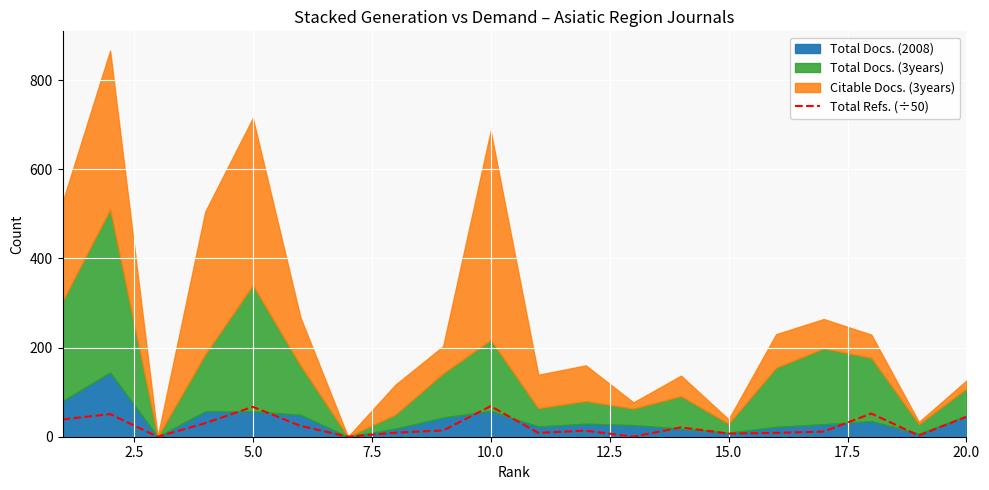

The Total Refs. (÷50) series shows 44.8 at 20.0. True or false?

True